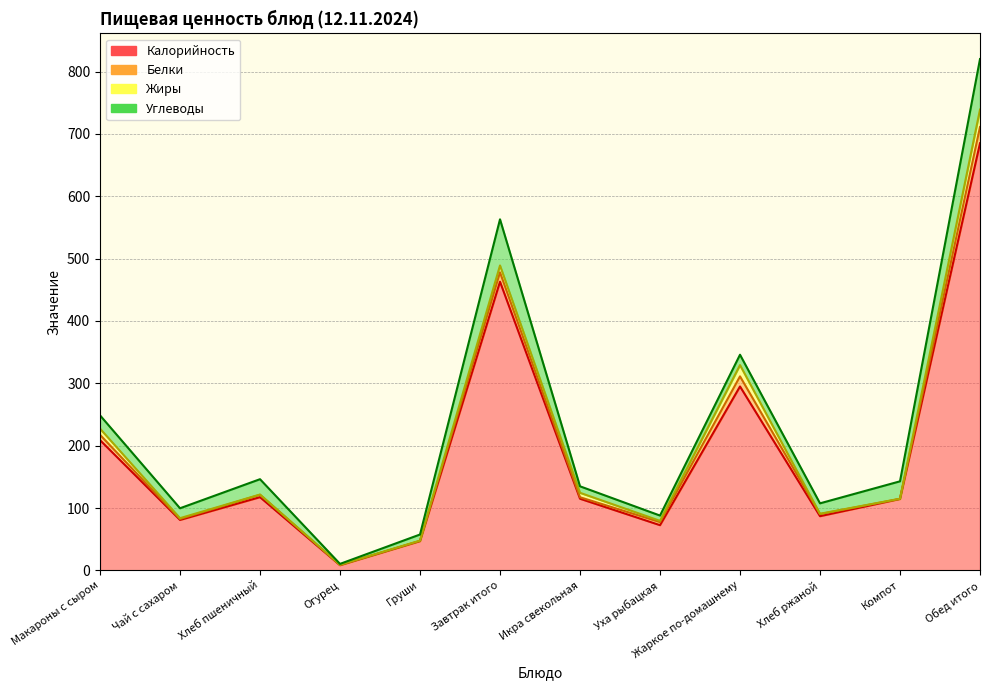

What is the total value across all series at Завтрак итого?

563.0